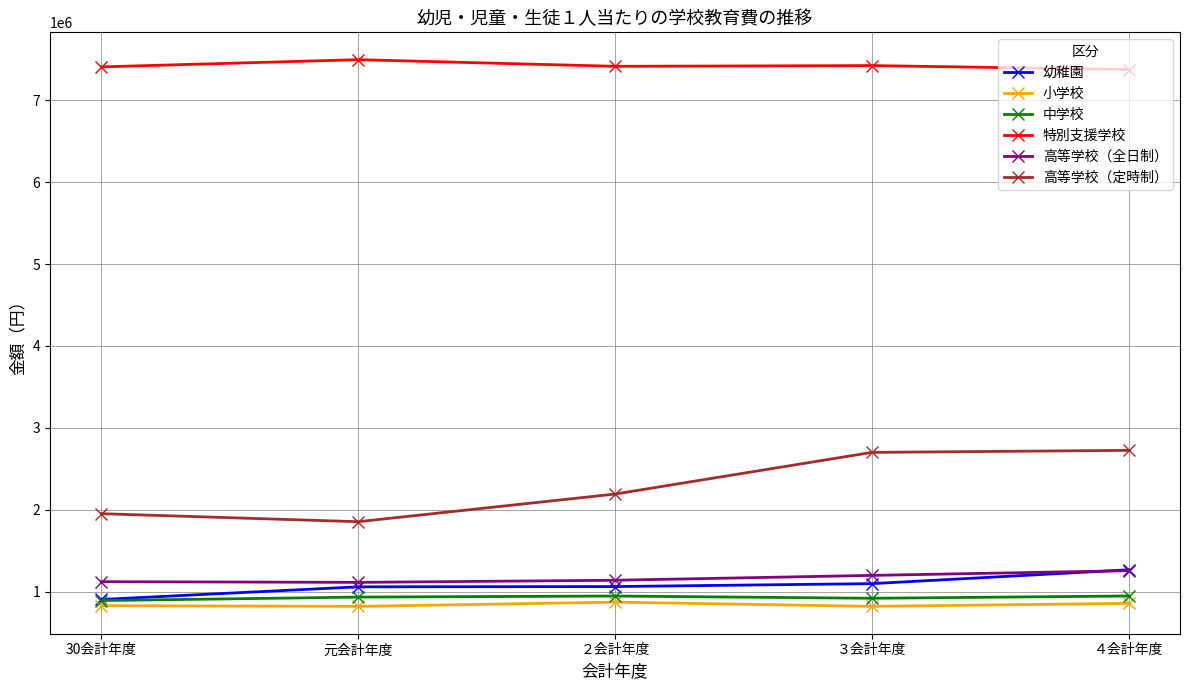

In 小学校, how many points are lower than both neighbors (excluding endpoints)?

2